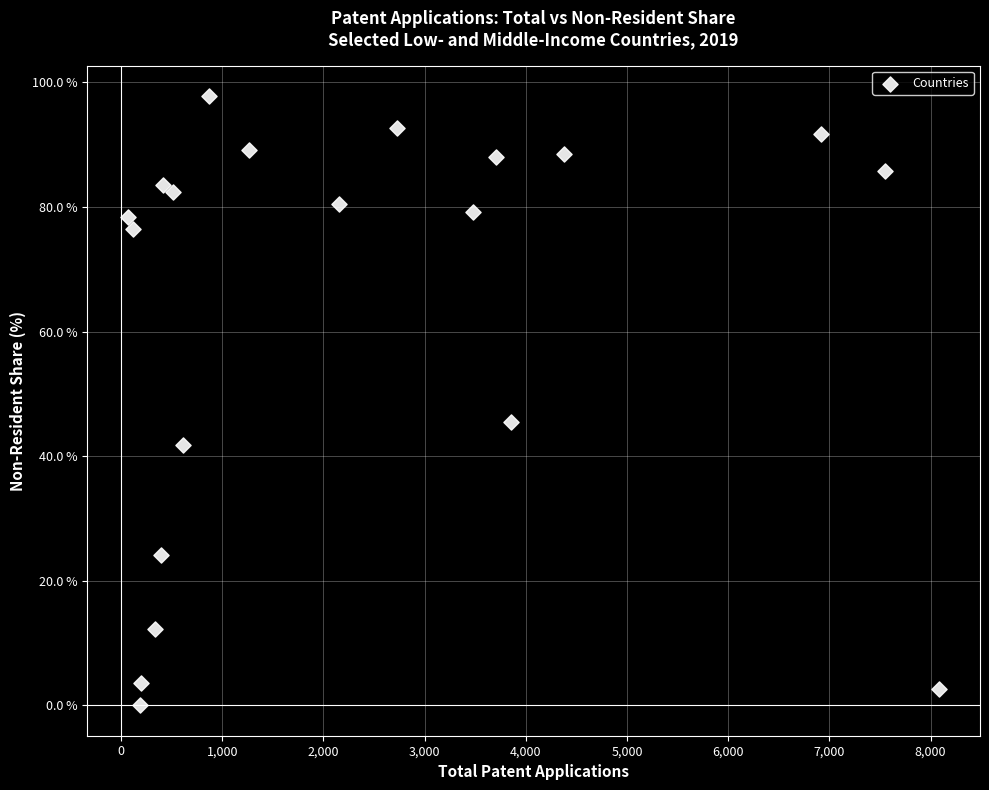

What Y value in the scatter plot is closest to 48?

45.6